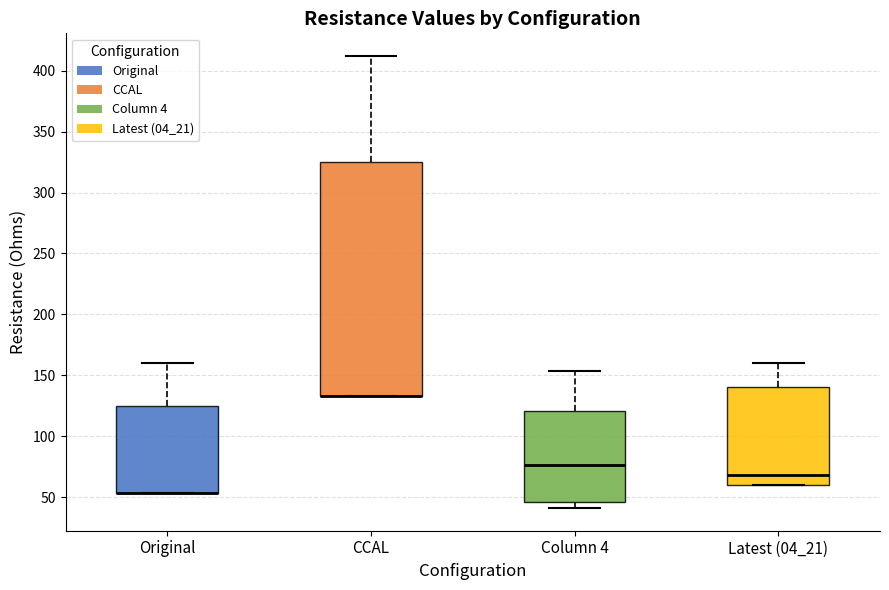

Reading left to right, transcribe this box plot: for each box, give where its median line is, the range the box spans, and where its two whiskers end, as read against the y-axis. The values are not printed on the chart, so give them approximately, as read against the axis.

Original: median 55 (drawn on the box's lower edge), box 55 to 125, whiskers 55 to 160
CCAL: median 135 (drawn on the box's lower edge), box 135 to 325, whiskers 135 to 410
Column 4: median 75, box 45 to 120, whiskers 40 to 155
Latest (04_21): median 70, box 60 to 140, whiskers 60 to 160